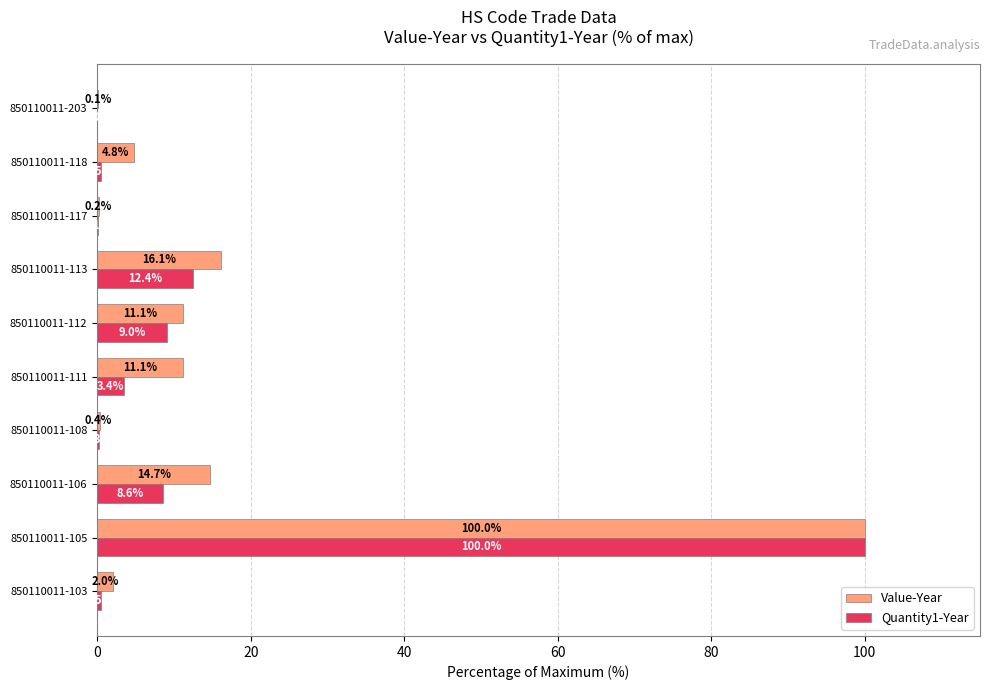

Which category has the highest value in the Quantity1-Year series?

850110011-105